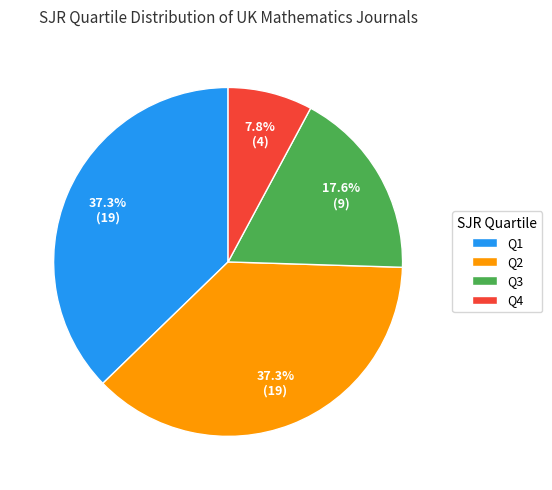

What percentage do Q1 and Q3 together represent?

54.9%